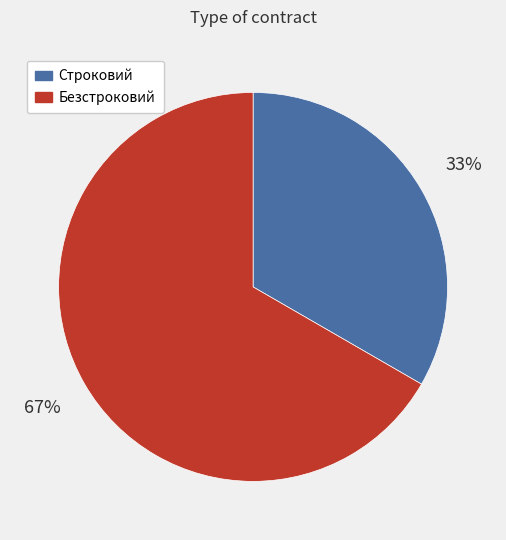

Between Строковий and Безстроковий, which is larger?

Безстроковий